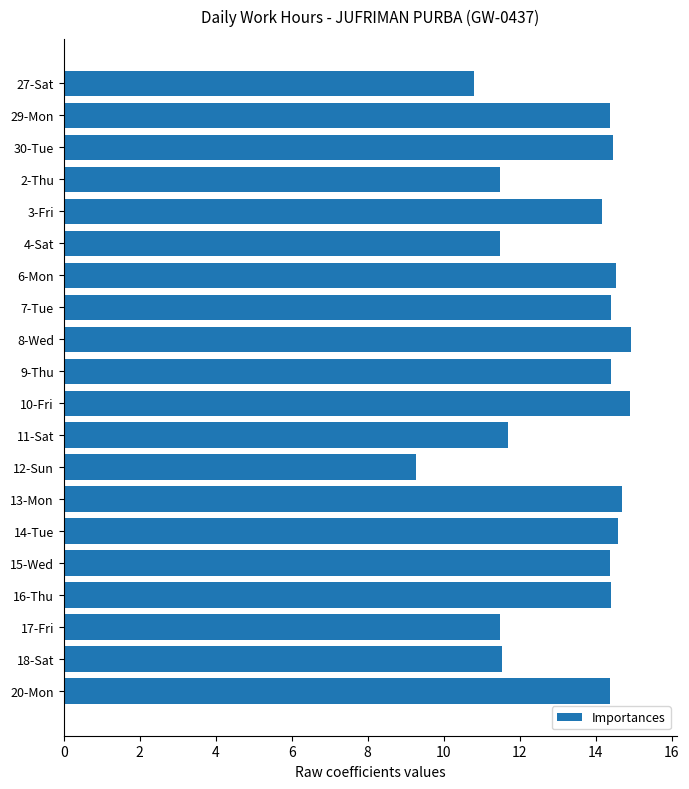

What is the difference between the values at 27-Sat and 17-Fri?

0.7